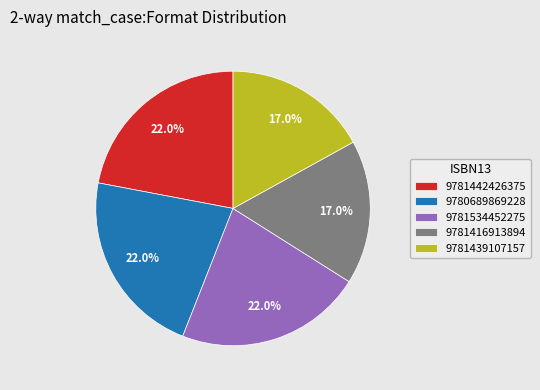

Count the number of slices in the pie.

5